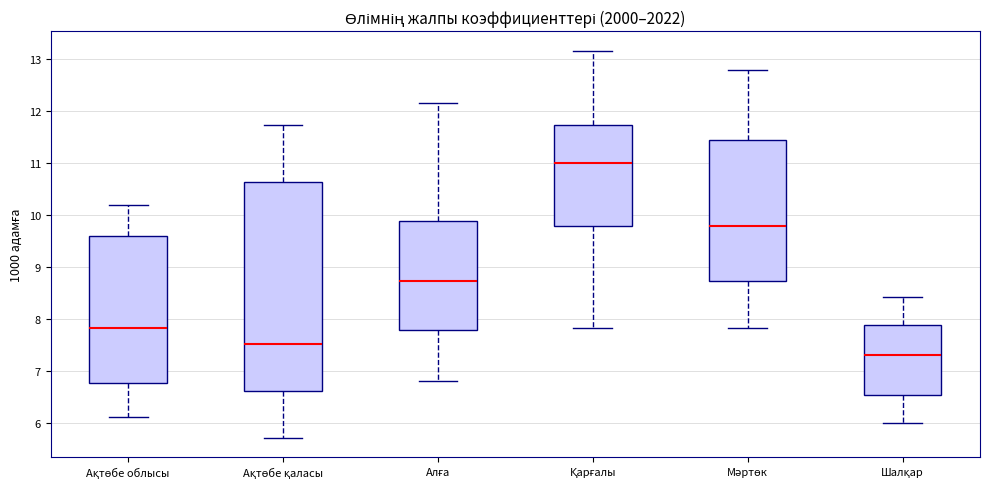

Comparing the boxes themselves (not the whiskers), which one is the tallest?

Ақтөбе қаласы